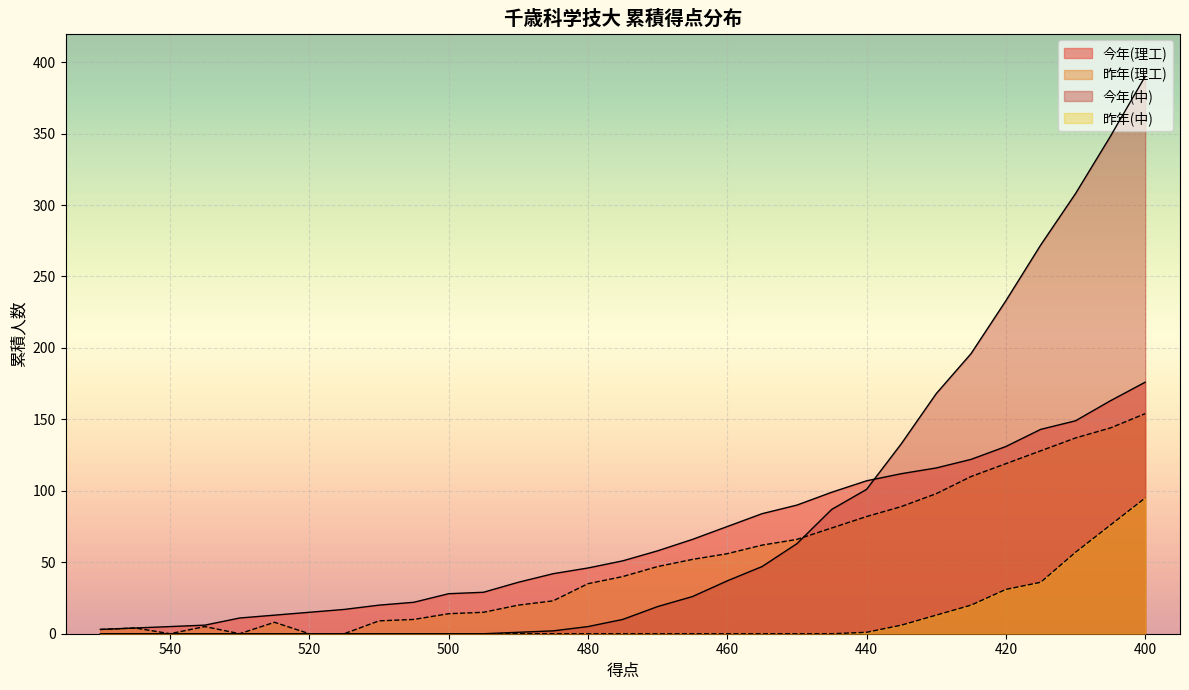

Reading right to left, what are all the values shown in this chart?

今年(理工): 176	163	149	143	131	122	116	112	107	99	90	84	75	66	58	51	46	42	36	29	28	22	20	17	15	13	11	6	5	4	3
昨年(理工): 154	144	137	128	119	110	98	89	82	74	66	62	56	52	47	40	35	23	20	15	14	10	9	0	0	8	0	5	0	4	3
今年(中): 390	348	308	272	233	196	168	133	101	87	63	47	37	26	19	10	5	2	1	0	0	0	0	0	0	0	0	0	0	0	0
昨年(中): 95	76	57	36	31	20	13	6	1	0	0	0	0	0	0	0	0	0	0	0	0	0	0	0	0	0	0	0	0	0	0